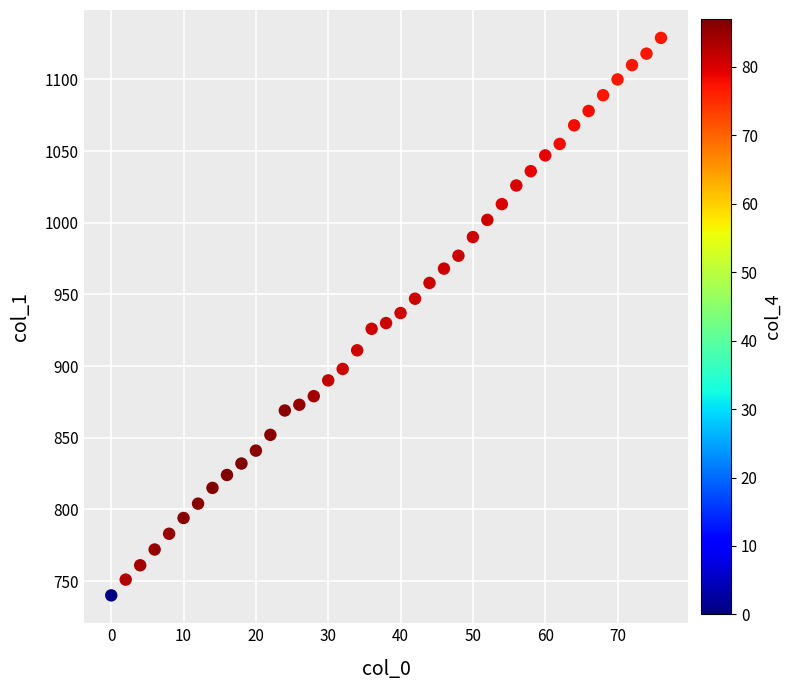

What is the range of X values (max minus min)?

76